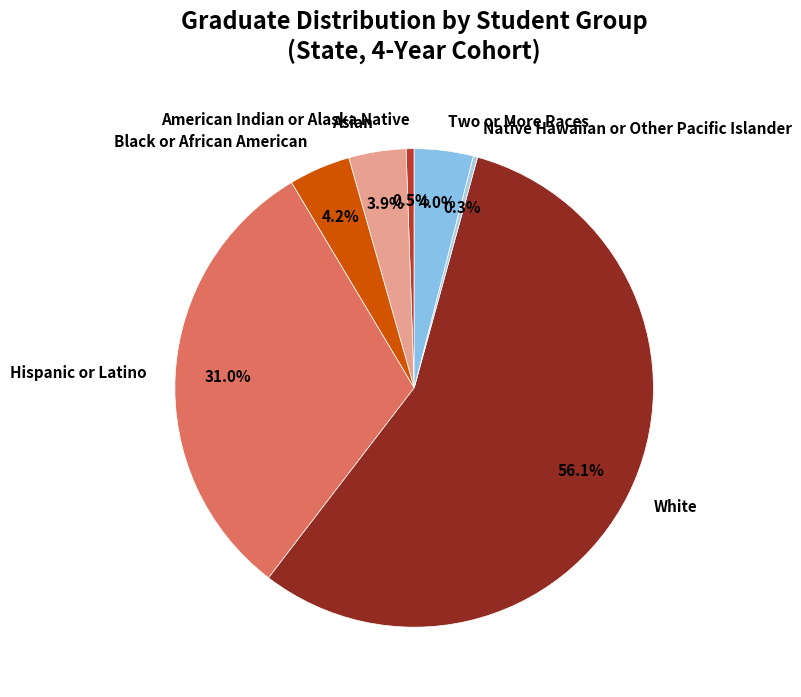

Does any single category account for the majority?

Yes